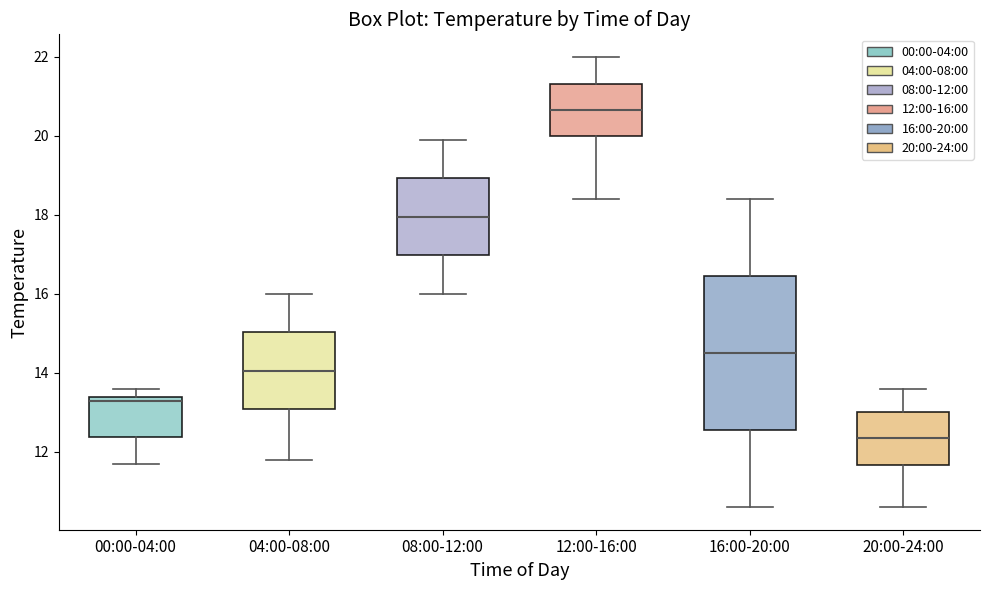

Comparing the boxes themselves (not the whiskers), which one is the tallest?

16:00-20:00